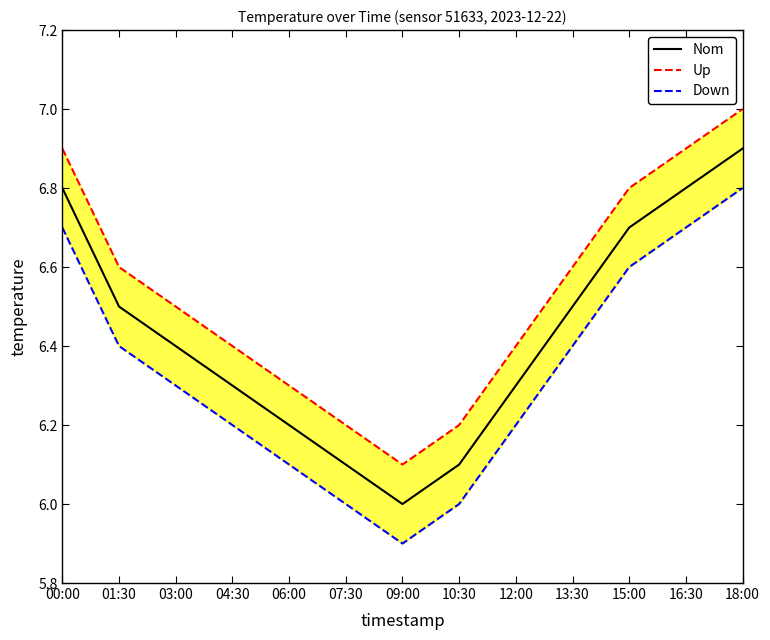

What is the total value across all series at 00:00?

20.4